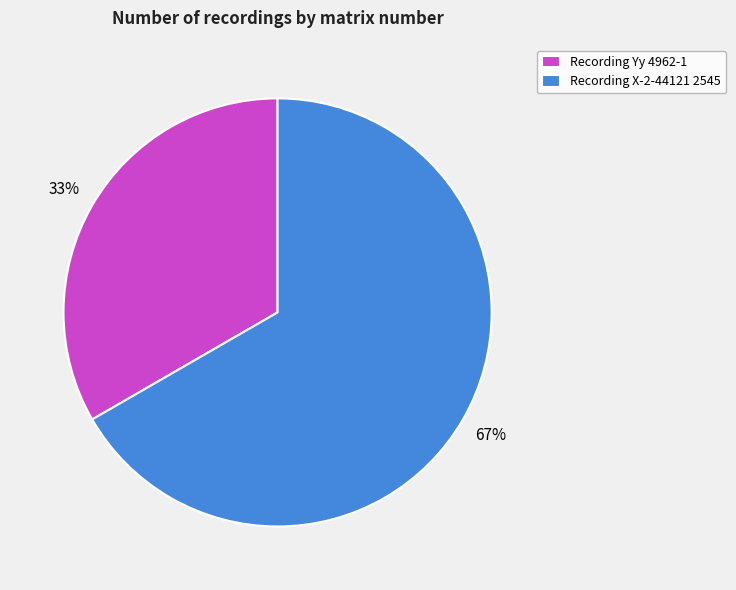

True or false: Recording Yy 4962-1 accounts for 26% of the total.

False